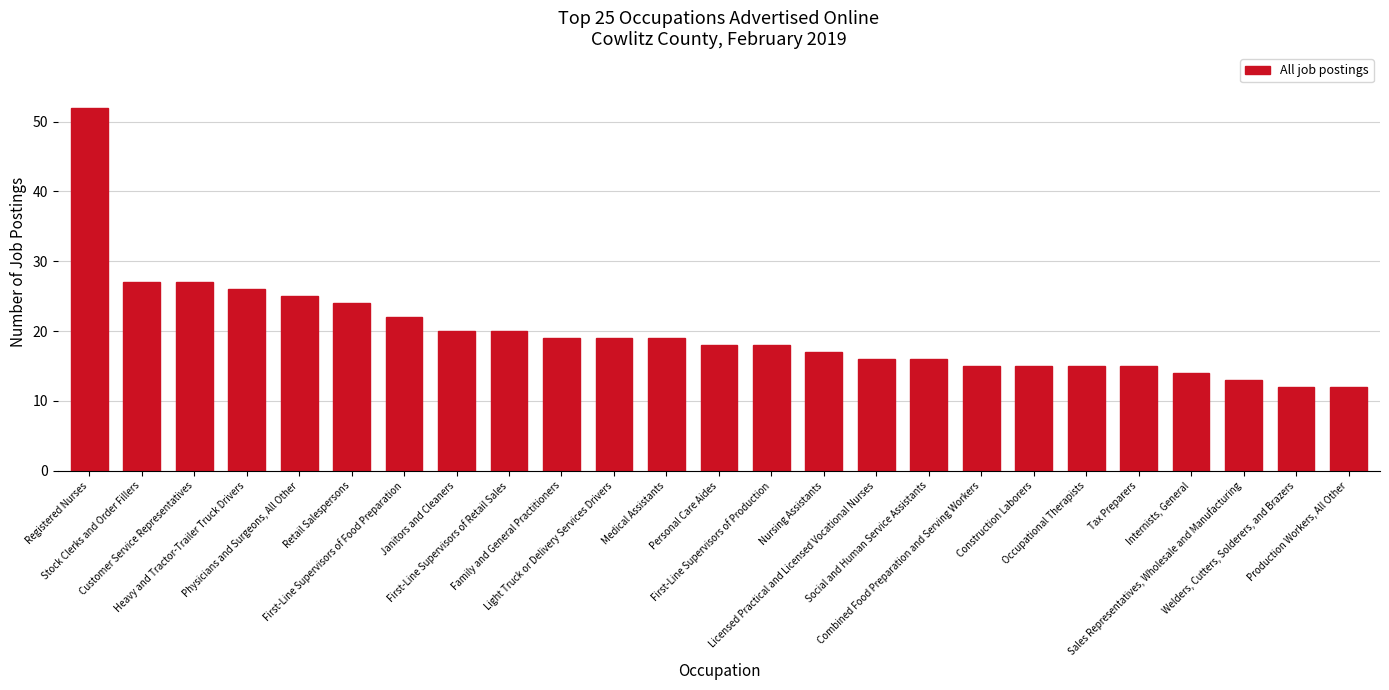

Approximately how many times larger is the value at Janitors and Cleaners compared to Nursing Assistants?

1.2